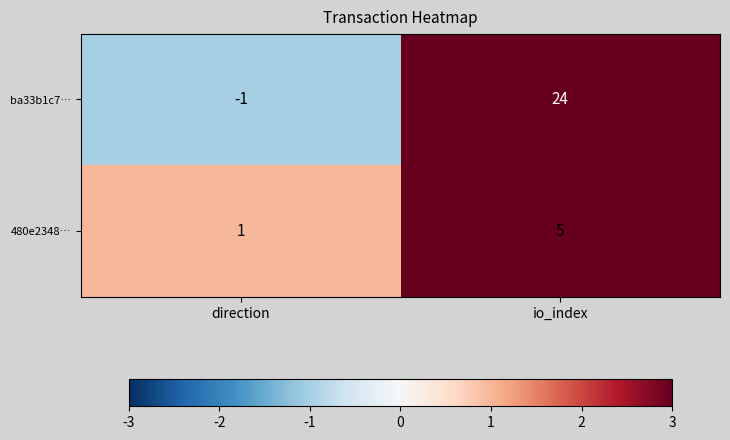

What is the spread (max minus min) of values at direction?

2